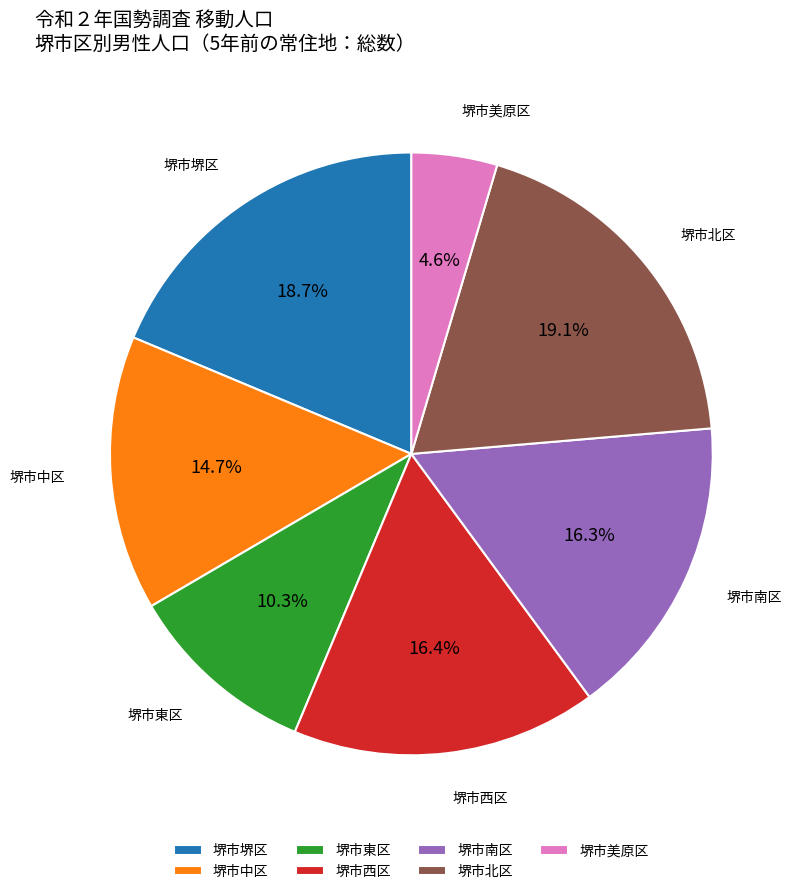

What portion of the pie excludes 堺市堺区?

81.3%